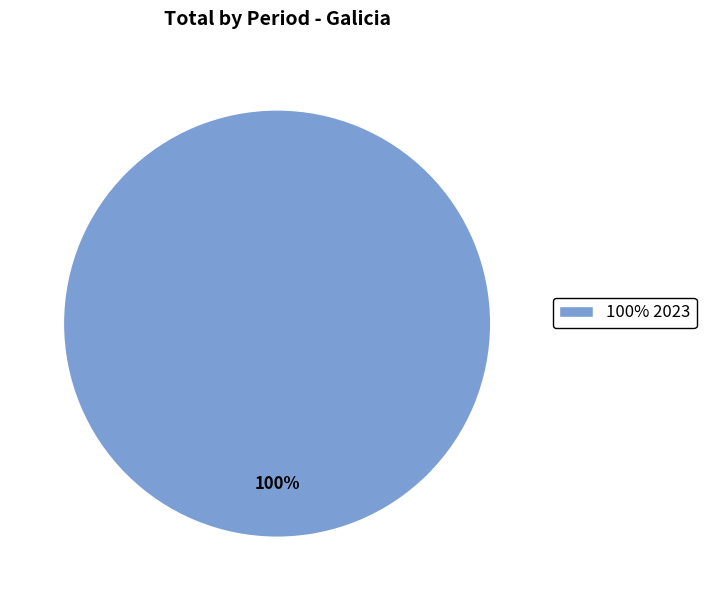

Rank the categories by value from lowest to highest.

100% 2023